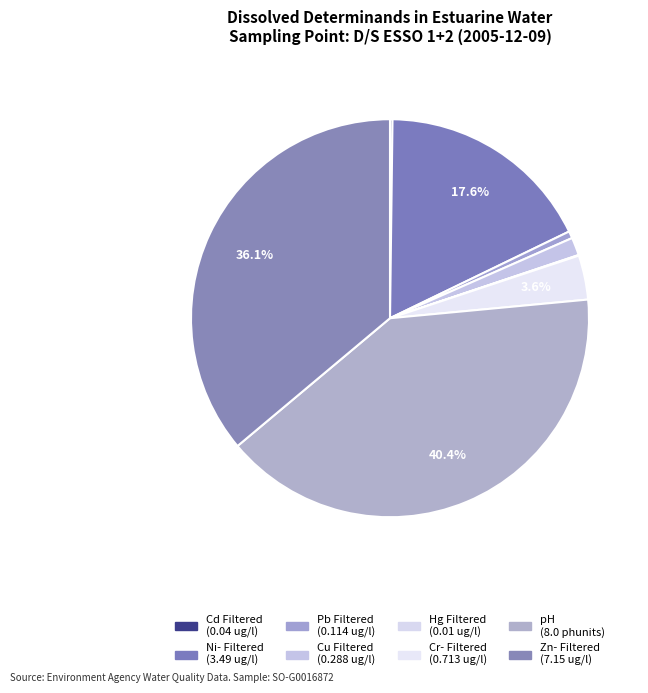

Rank the categories by value from highest to lowest.

pH, Zn- Filtered, Ni- Filtered, Cr- Filtered, Cu Filtered, Pb Filtered, Cd Filtered, Hg Filtered